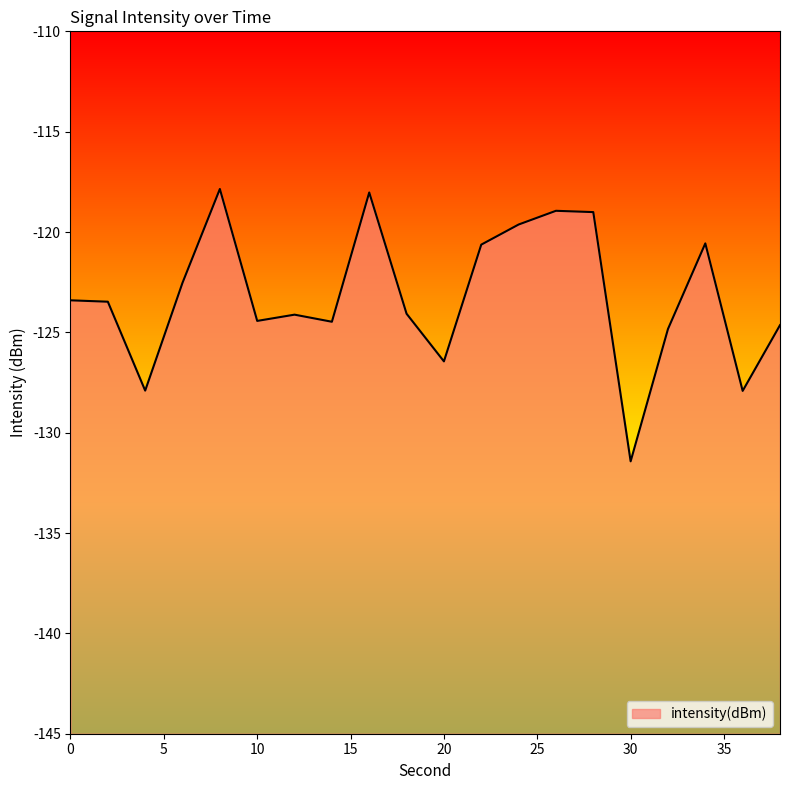

Reading right to left, transcribe all the data shown in this chart.

38=-124.6	36=-127.9	34=-120.6	32=-124.8	30=-131.4	28=-119.0	26=-118.9	24=-119.6	22=-120.6	20=-126.4	18=-124.1	16=-118.0	14=-124.5	12=-124.1	10=-124.4	8=-117.9	6=-122.5	4=-127.9	2=-123.5	0=-123.4